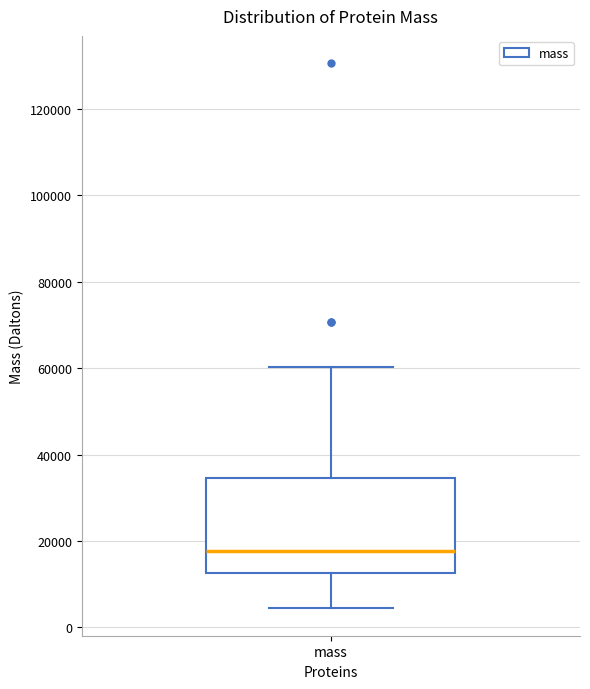

Where is the upper edge of the box for mass on the y-axis? The values are not printed on the chart, so give them approximately, as read against the axis.

34000